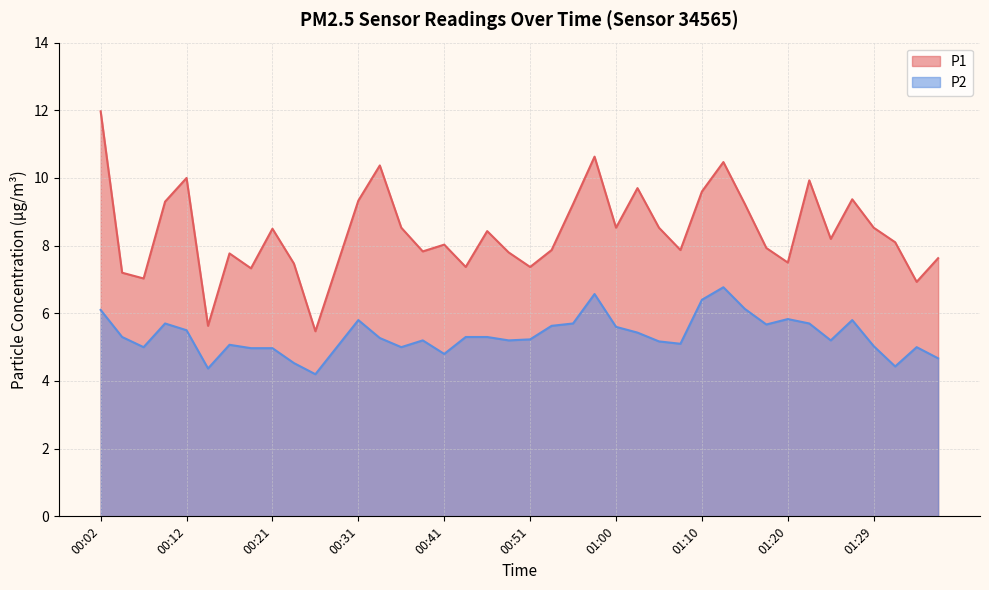

The P2 series shows 5.5 at 00:12. True or false?

True